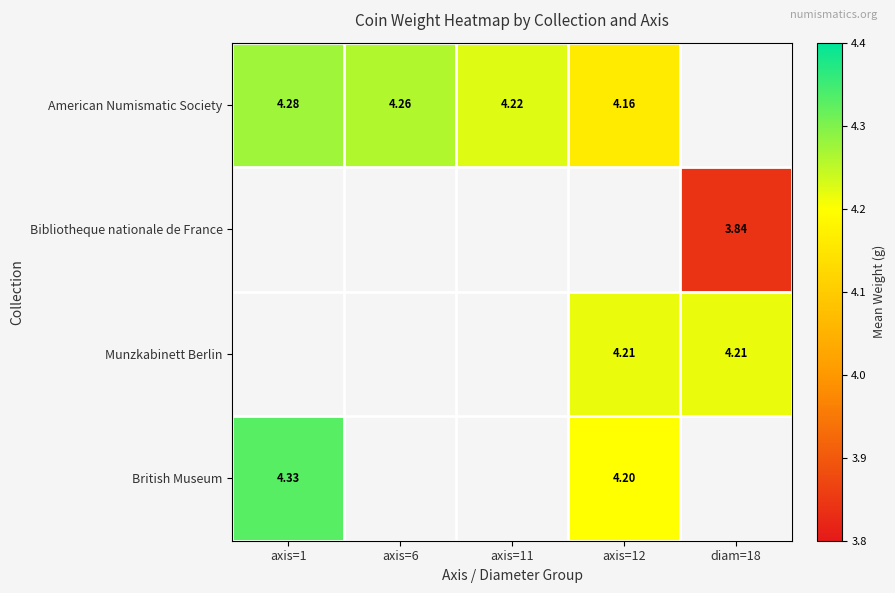

What is the minimum value shown in the chart?

3.8